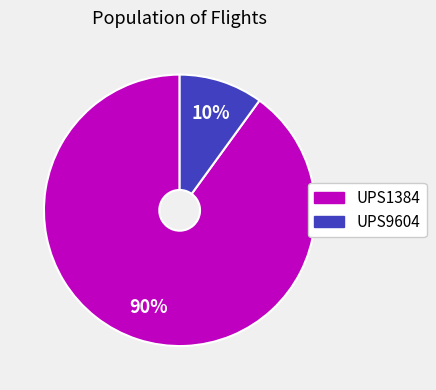

Between UPS1384 and UPS9604, which is larger?

UPS1384